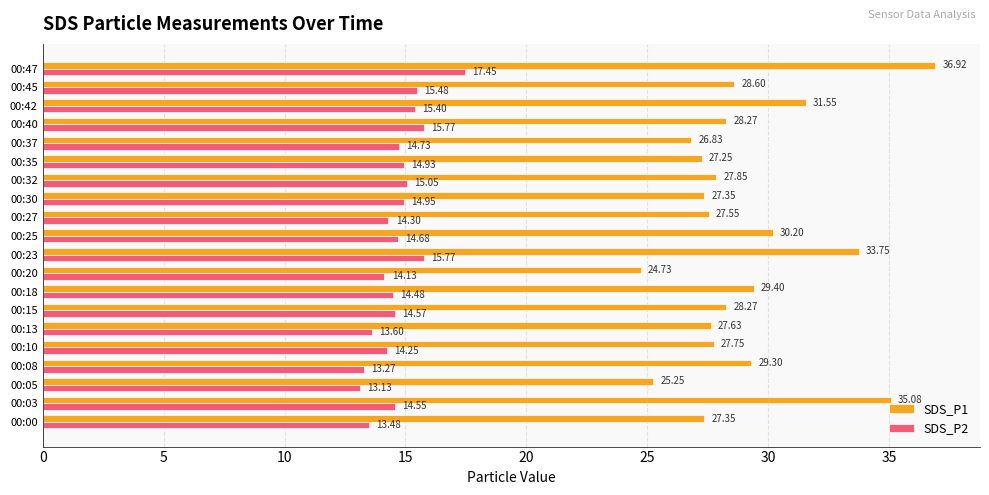

How many data points in SDS_P1 are above 28?

10